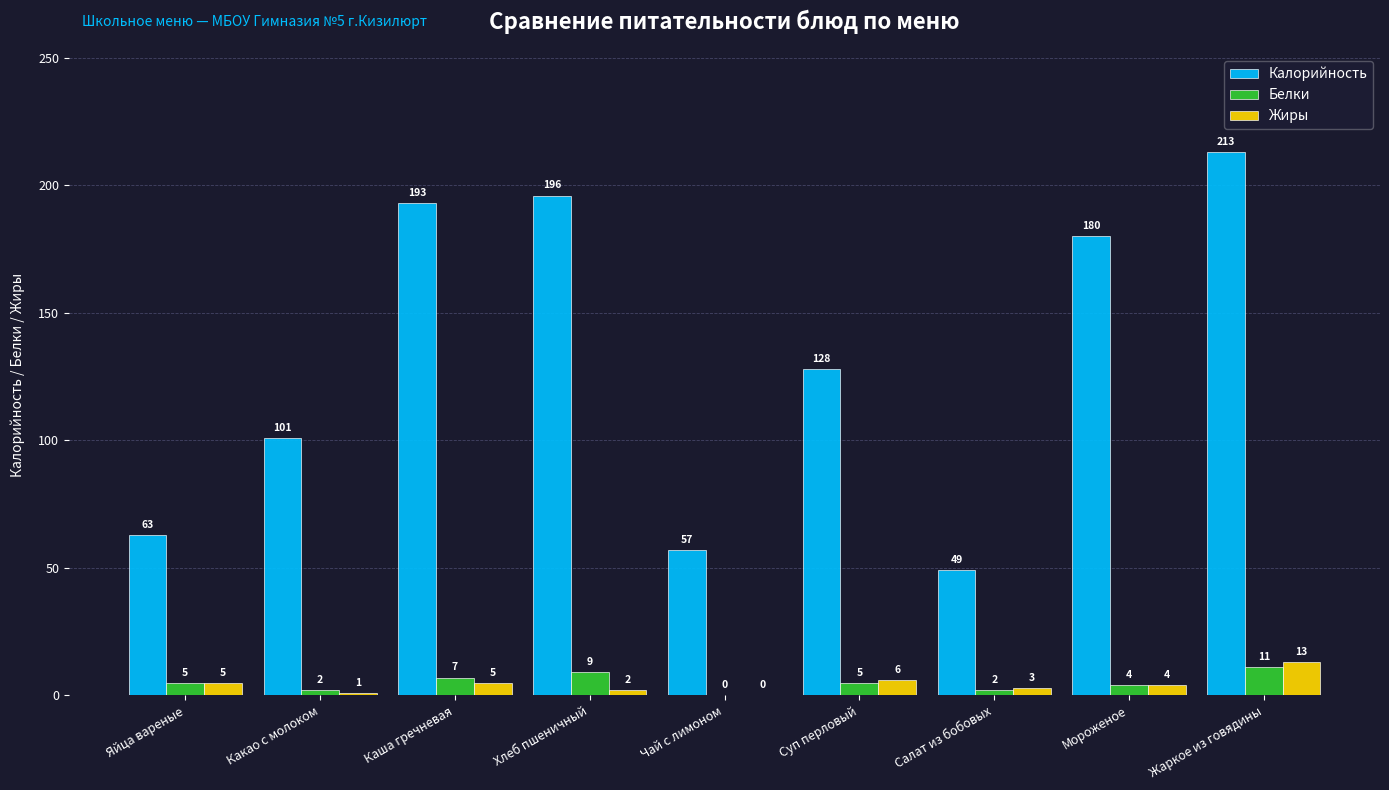

Which series changed the most between Яйца вареные and Жаркое из говядины?

Калорийность